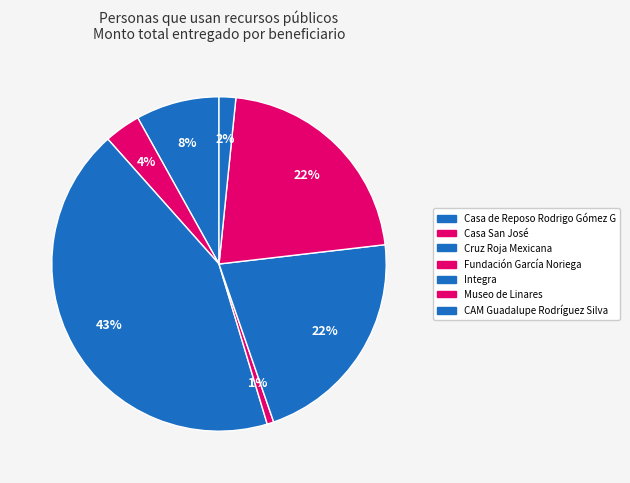

Which has a higher value, Fundación García Noriega or Cruz Roja Mexicana?

Cruz Roja Mexicana